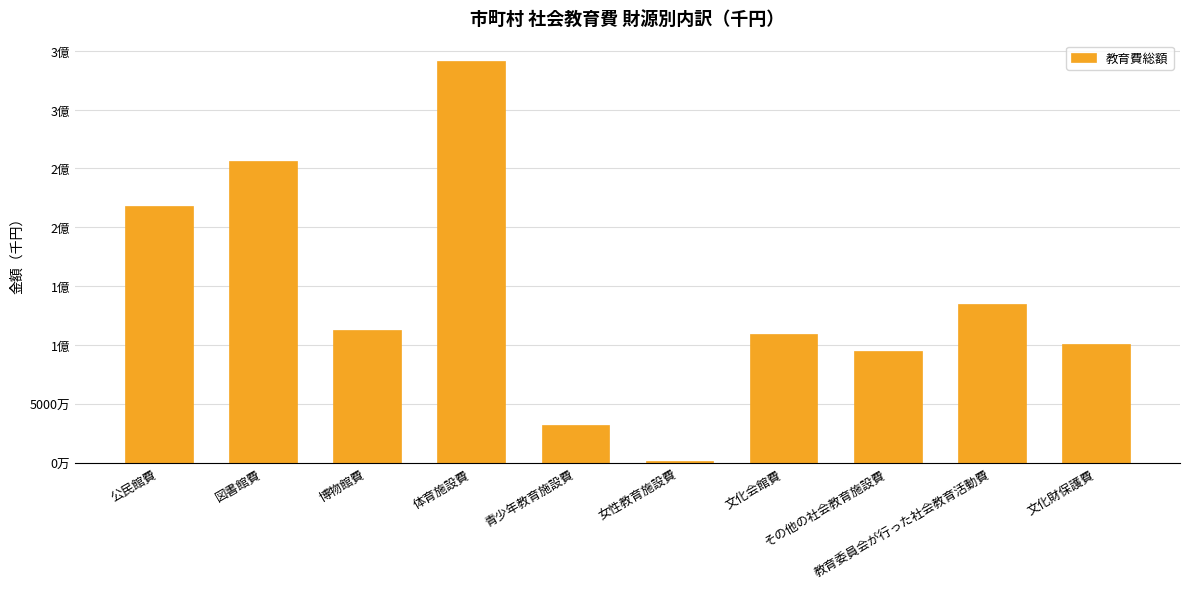

What is the change in value from その他の社会教育施設費 to 教育委員会が行った社会教育活動費?

+40362339